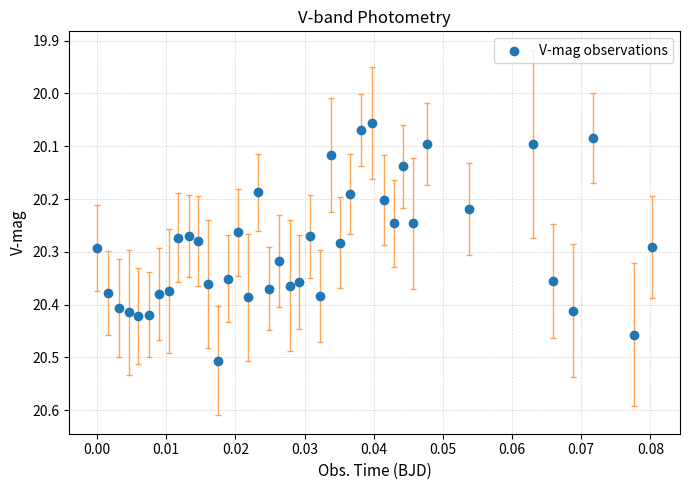

How many data points are displayed?

40